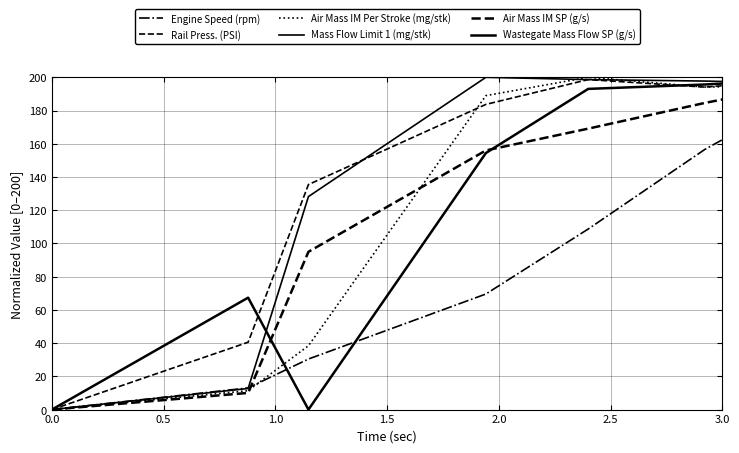

Count the number of data series in this chart.

6